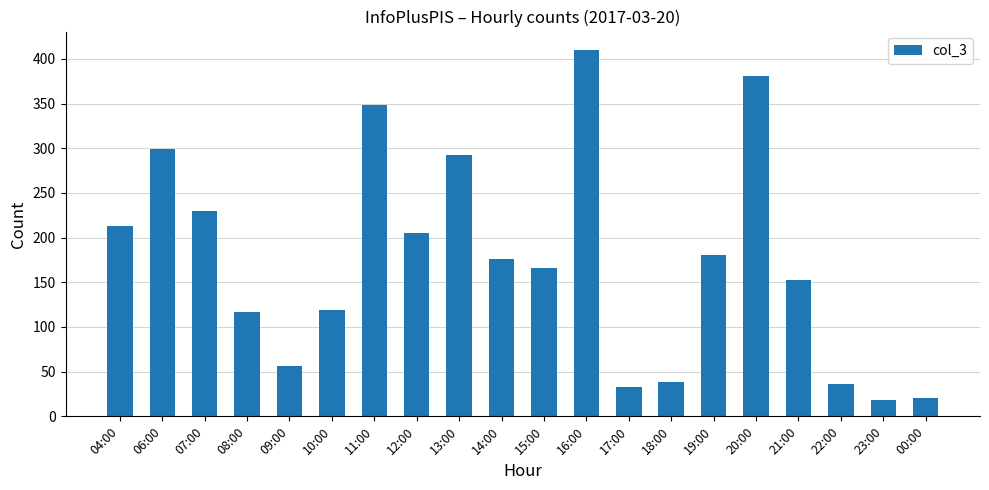

Reading right to left, list all the values displayed in this chart.

00:00=21	23:00=18	22:00=36	21:00=153	20:00=381	19:00=181	18:00=38	17:00=33	16:00=410	15:00=166	14:00=176	13:00=292	12:00=205	11:00=348	10:00=119	09:00=56	08:00=117	07:00=230	06:00=299	04:00=213